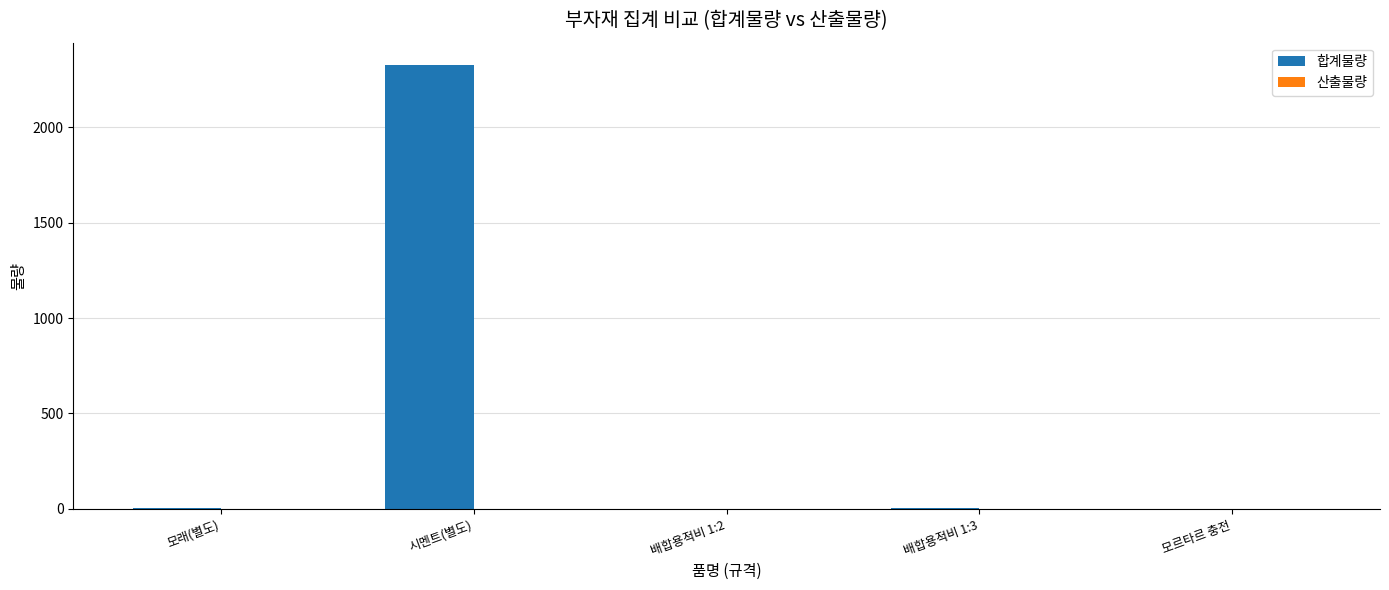

What is the maximum value shown in the chart?

2325.6